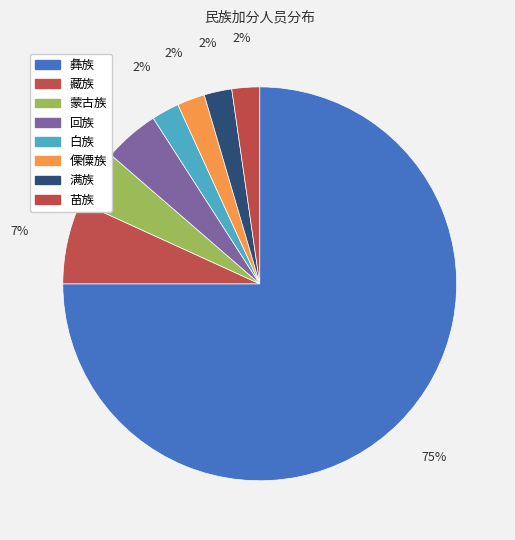

How many slices are in this pie chart?

8